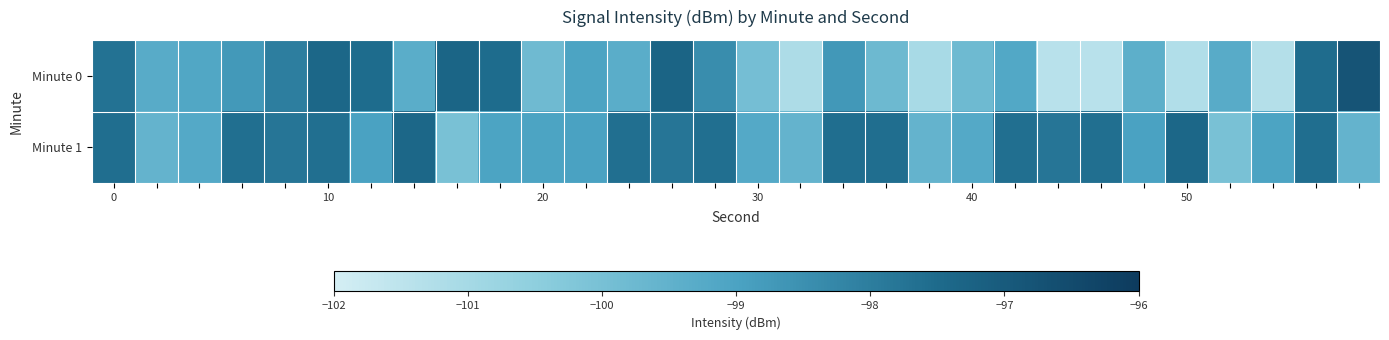

List the series in order of their peak value, highest first.

Minute 0, Minute 1